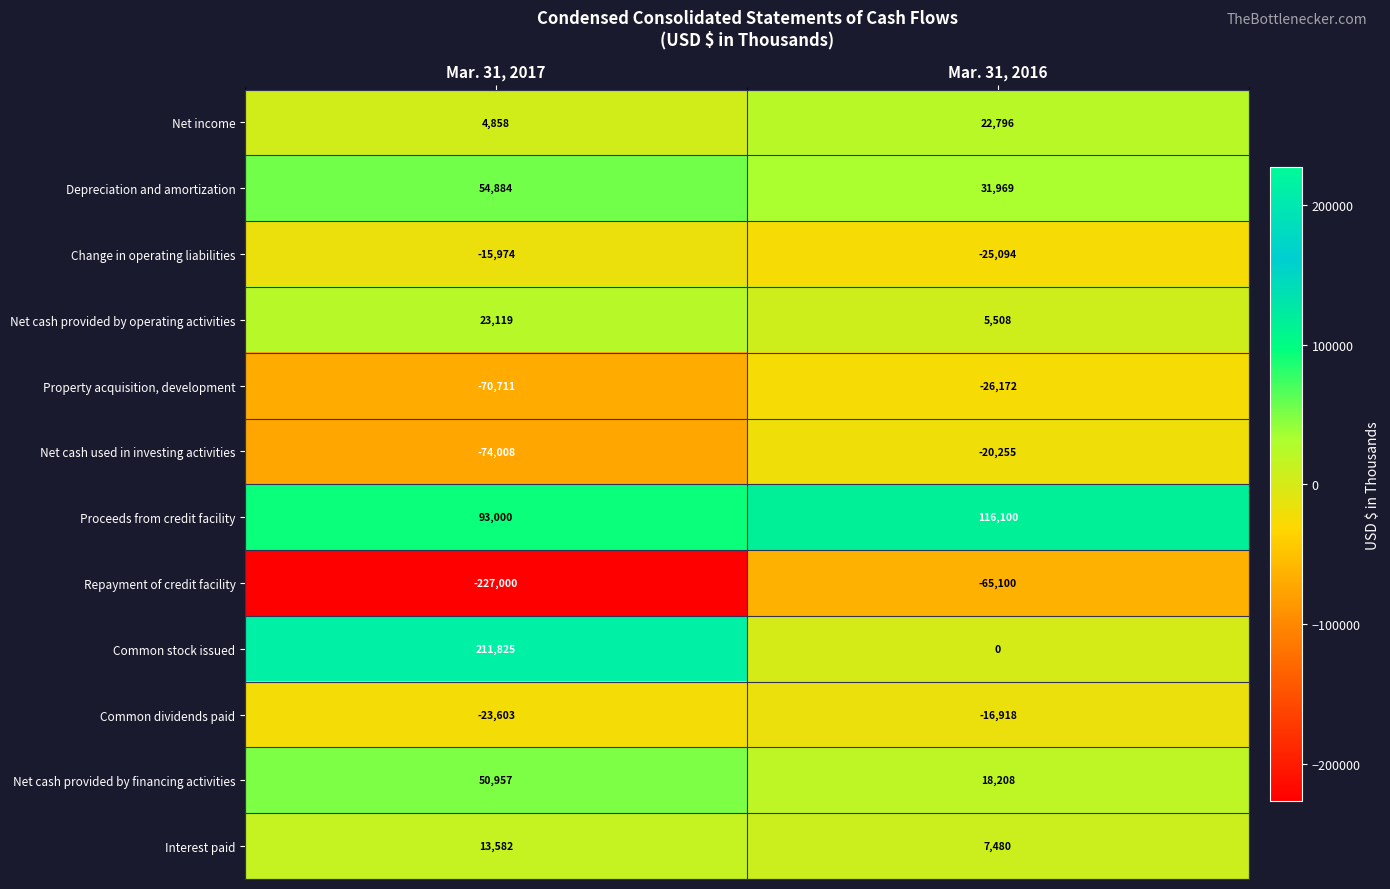

What is the spread (max minus min) of values at Mar. 31, 2017?

438825